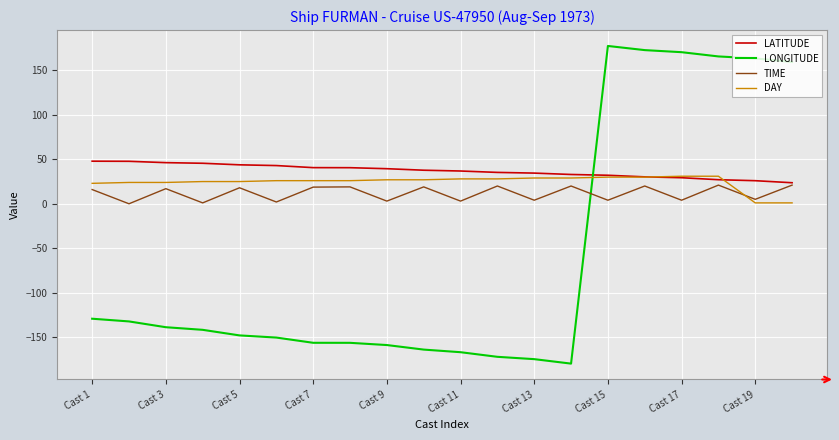

What is the highest value of the LATITUDE series?

47.9